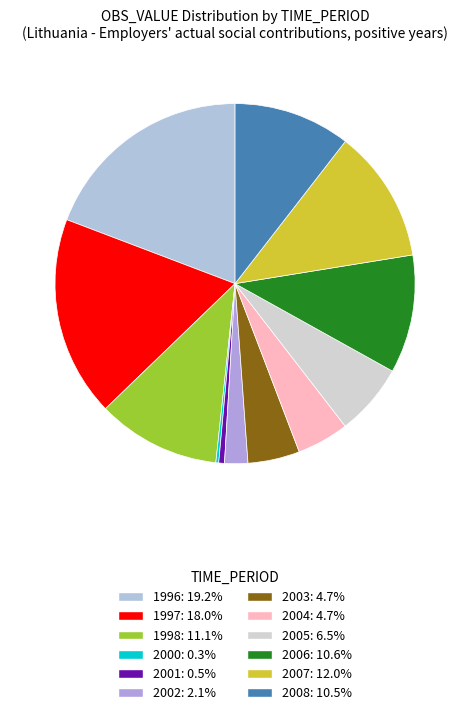

To the nearest percent, what is the difference between the 1996 and 2001 slice percentages?

19%